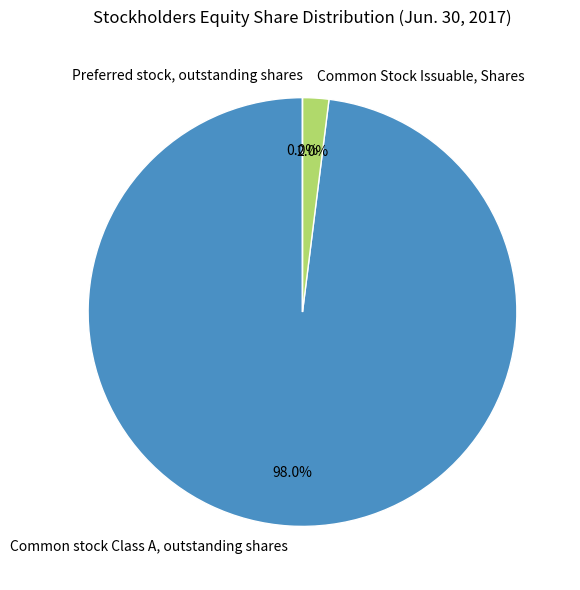

How many slices are in this pie chart?

3